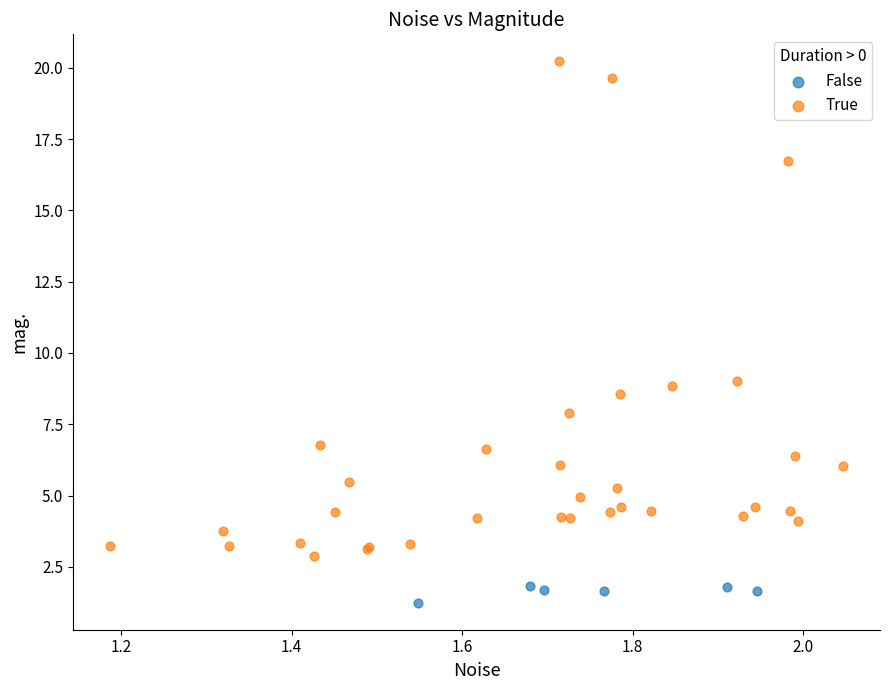

Which series contains the lowest Y value?

False